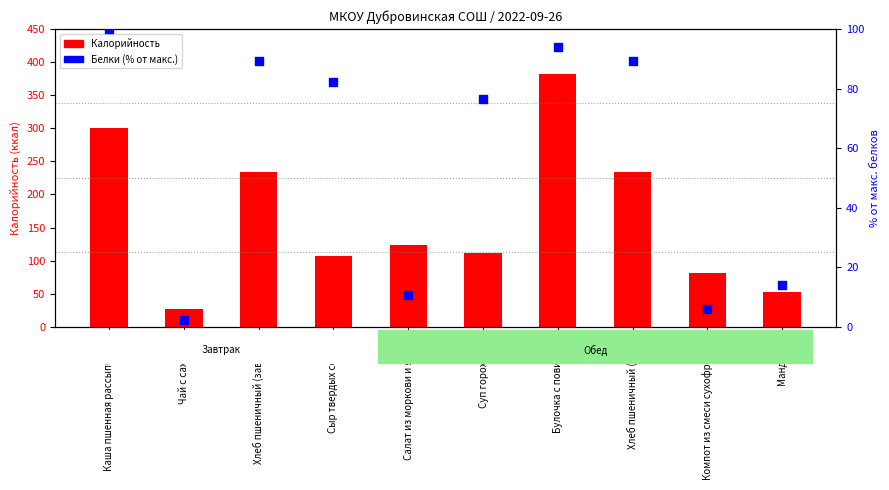

At which category is the sum across all series the highest?

Булочка с повидлом